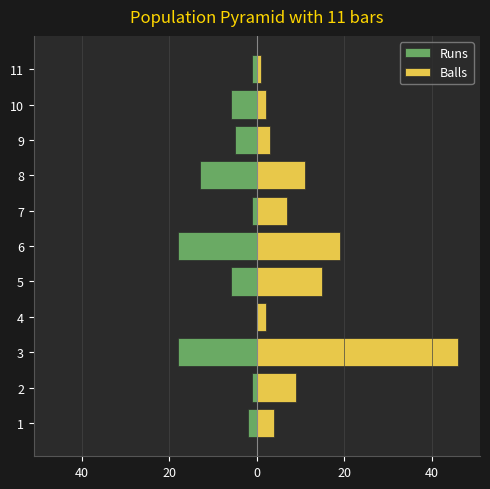

Reading left to right, transcribe all the data shown in this chart.

Runs: -2	-1	-18	0	-6	-18	-1	-13	-5	-6	-1
Balls: 4	9	46	2	15	19	7	11	3	2	1